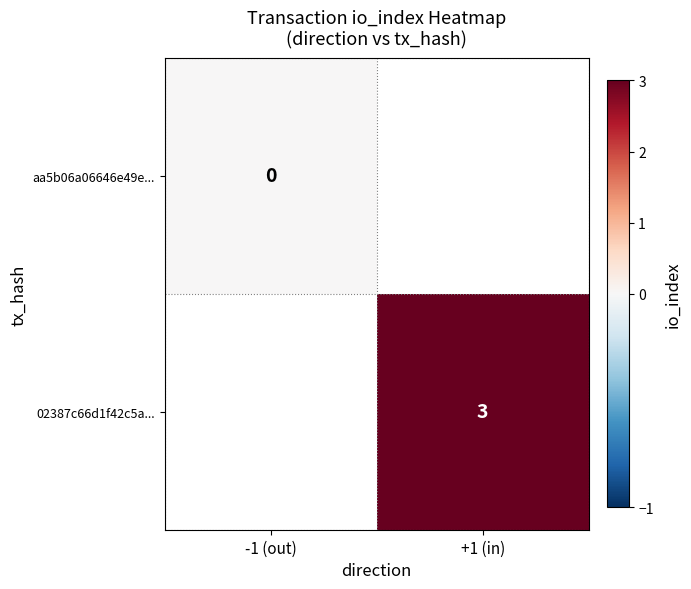

How many categories are shown in the chart?

2